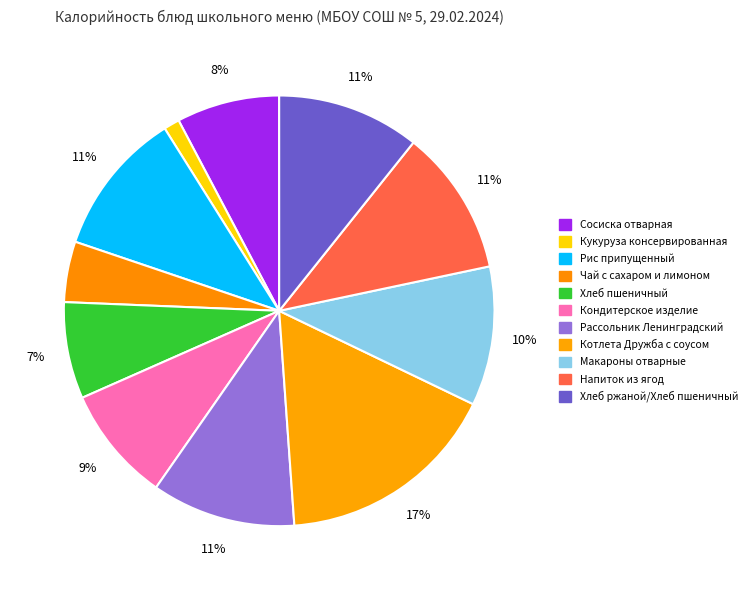

Count the number of slices in the pie.

11